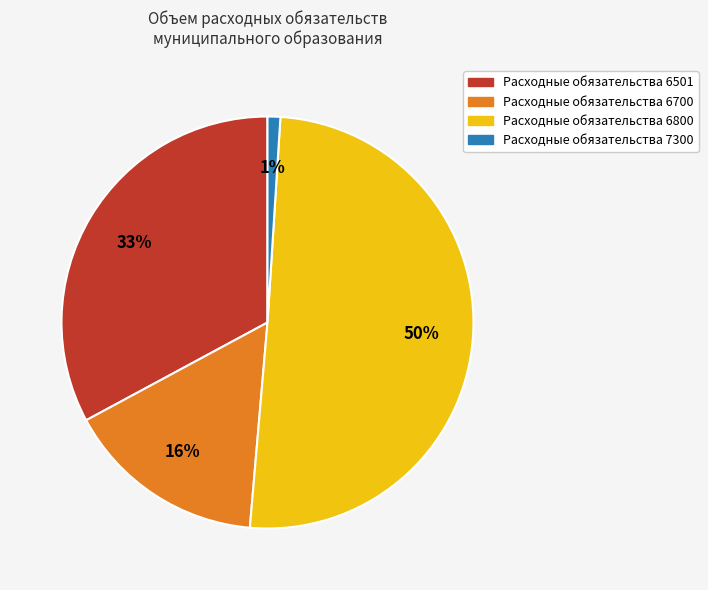

Count the number of slices in the pie.

4